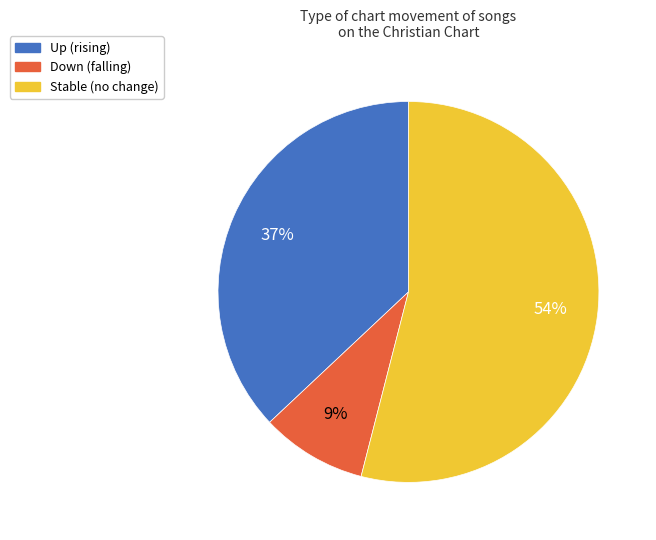

Is there any slice that represents more than half of the pie?

Yes